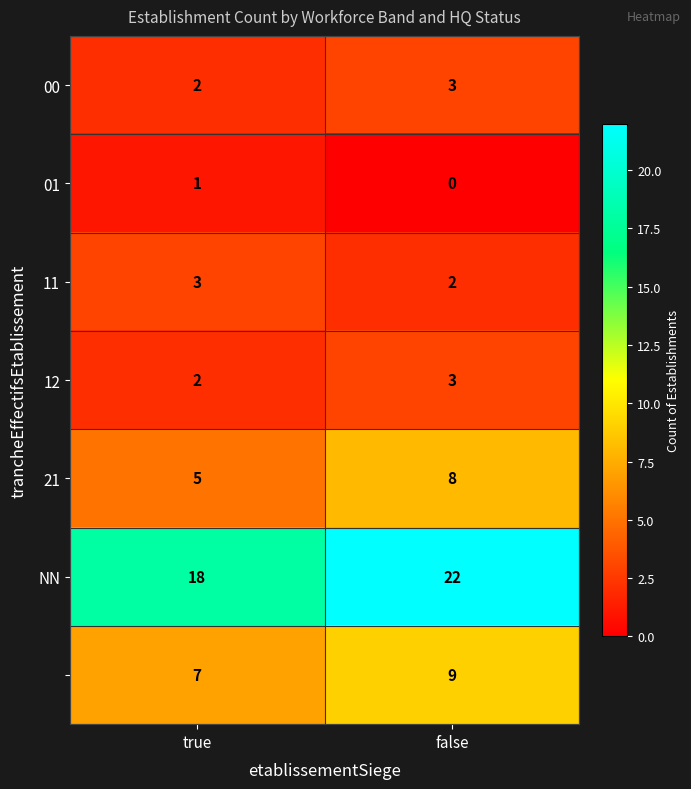

Which category has the lowest value across all series?

false